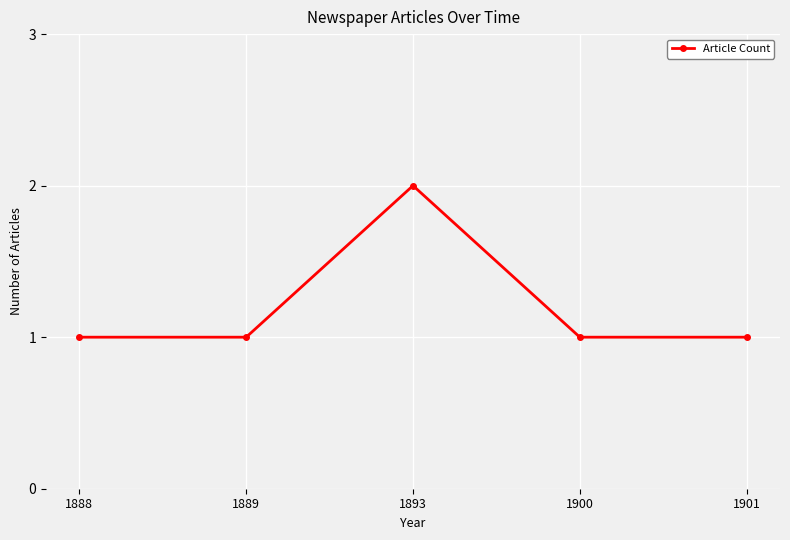

What is the approximate value at 1889?

1